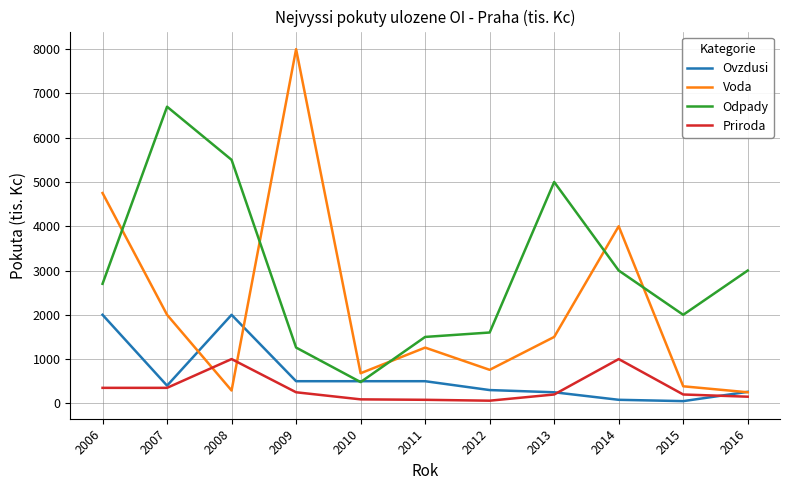

Which series changed the most between 2007 and 2013?

Odpady